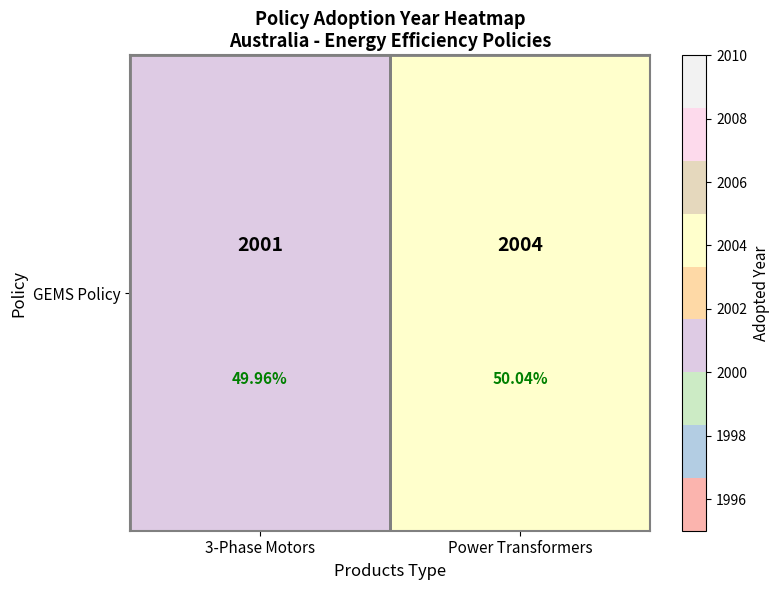

What is the difference between the values at 3-Phase Motors and Power Transformers?

3